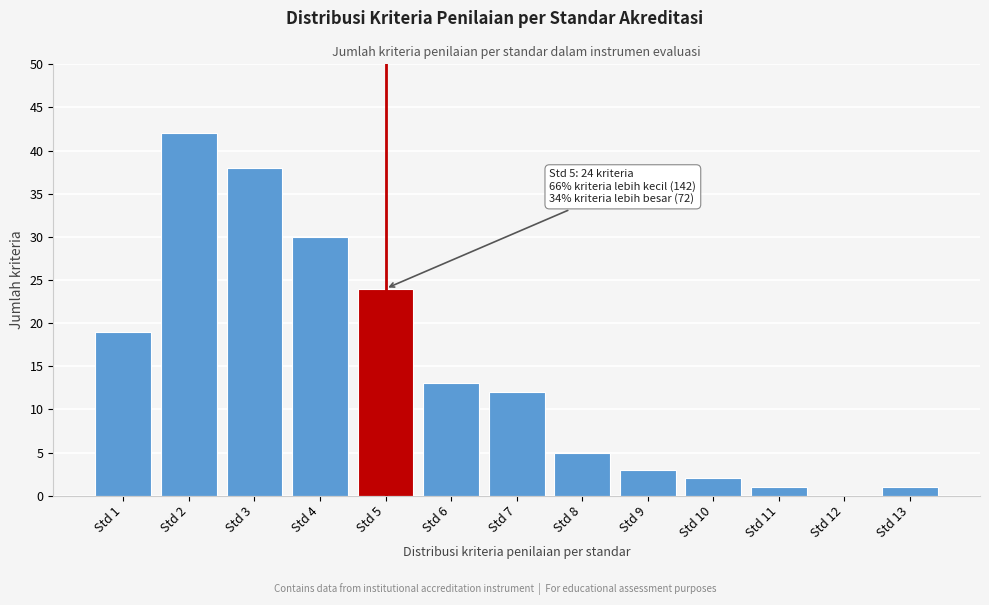

Reading right to left, what are all the values shown in this chart?

Std 13=1	Std 12=0	Std 11=1	Std 10=2	Std 9=3	Std 8=5	Std 7=12	Std 6=13	Std 5=24	Std 4=30	Std 3=38	Std 2=42	Std 1=19